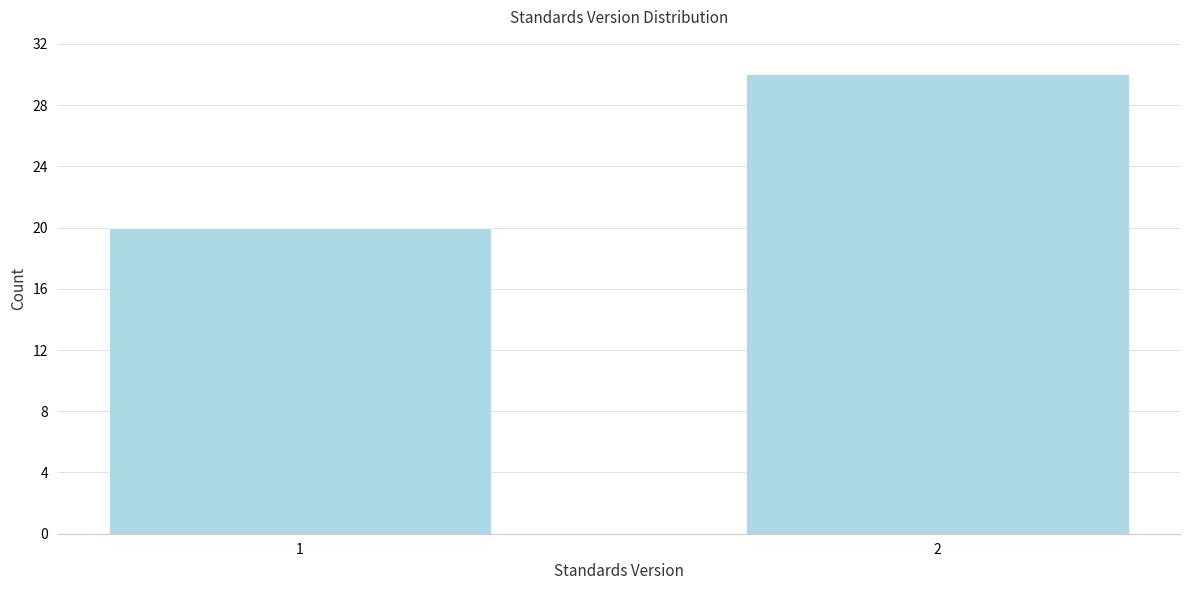

Reading left to right, transcribe all the data shown in this chart.

1=20	2=30